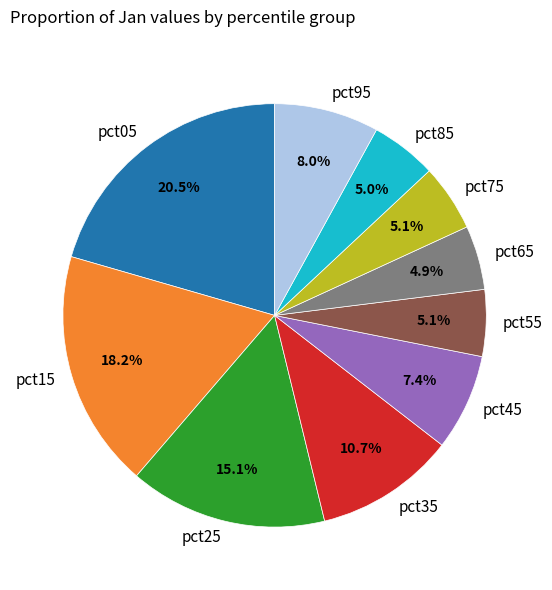

What is the largest slice in the pie chart?

pct05